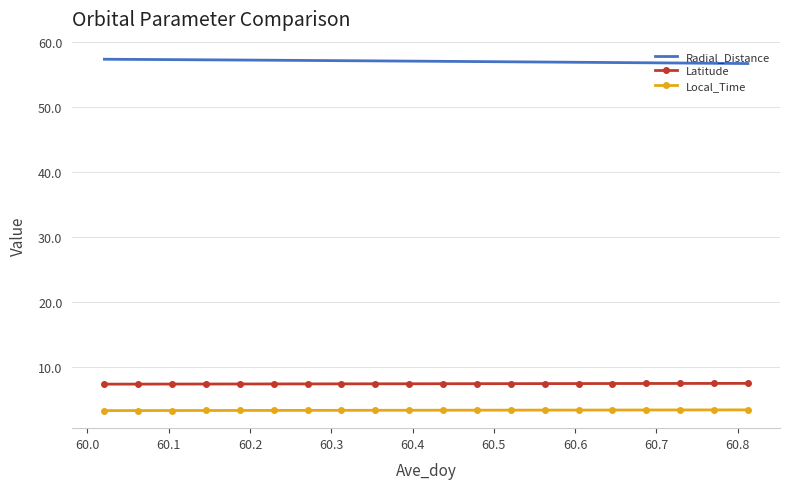

True or false: Radial_Distance and Local_Time cross at least once.

False